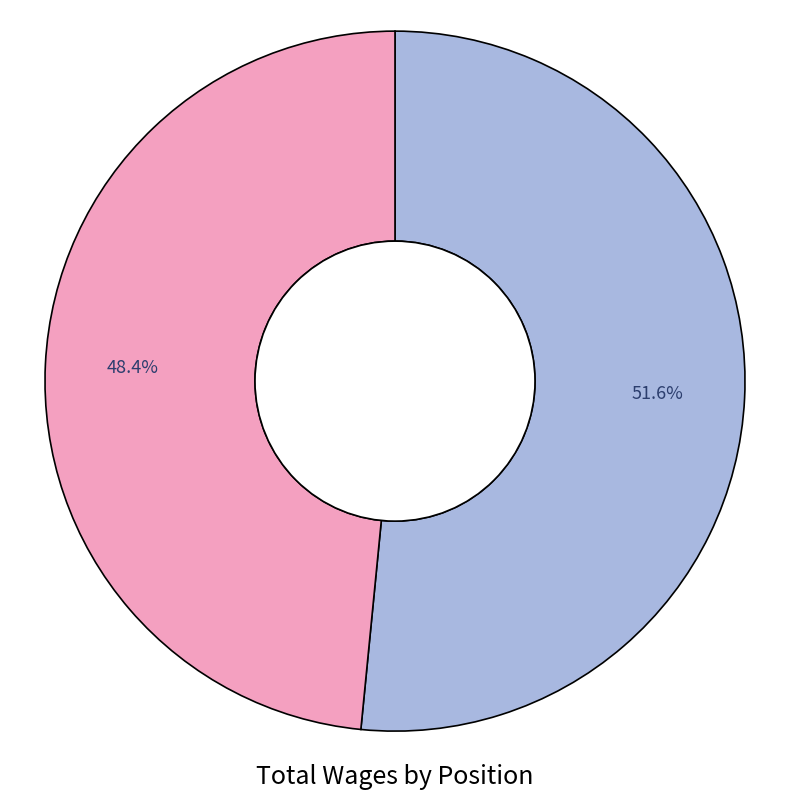

Does any single category account for the majority?

Yes